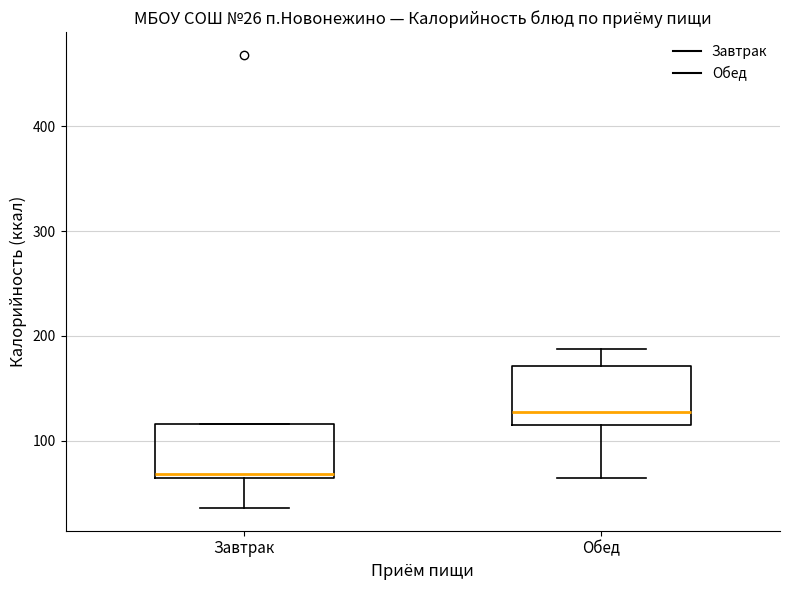

Which box's median line is the highest?

Обед